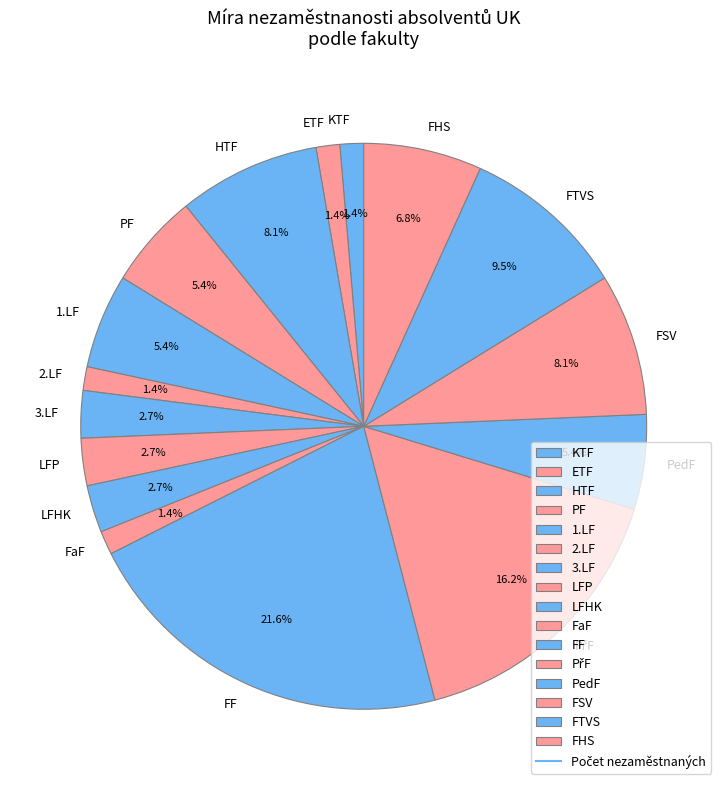

Between FaF and LFP, which is larger?

LFP